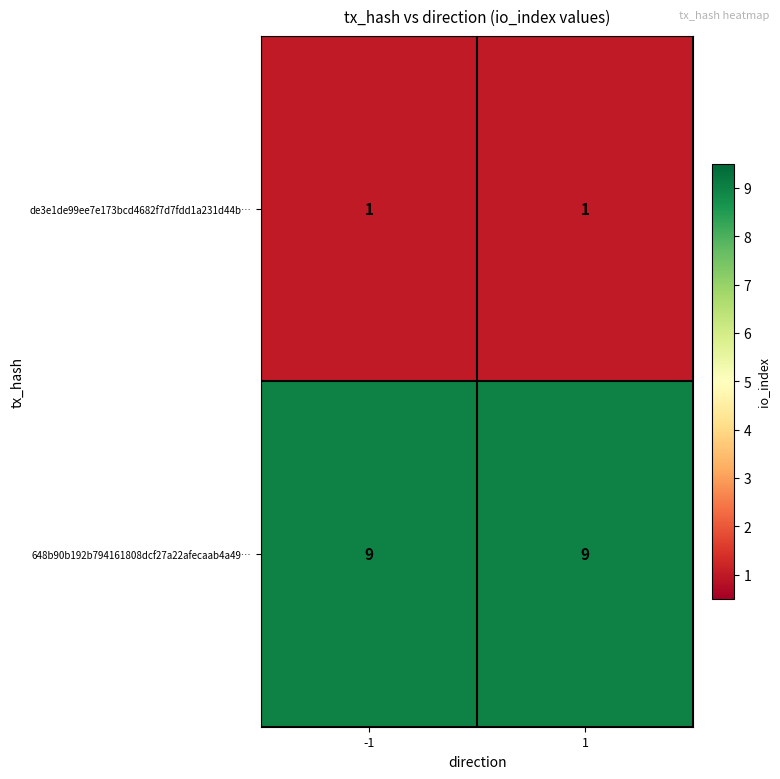

Reading left to right, transcribe all the data shown in this chart.

de3e1de99ee7e173bcd4682f7d7fdd1a231d44b…: 1	1
648b90b192b794161808dcf27a22afecaab4a49…: 9	9